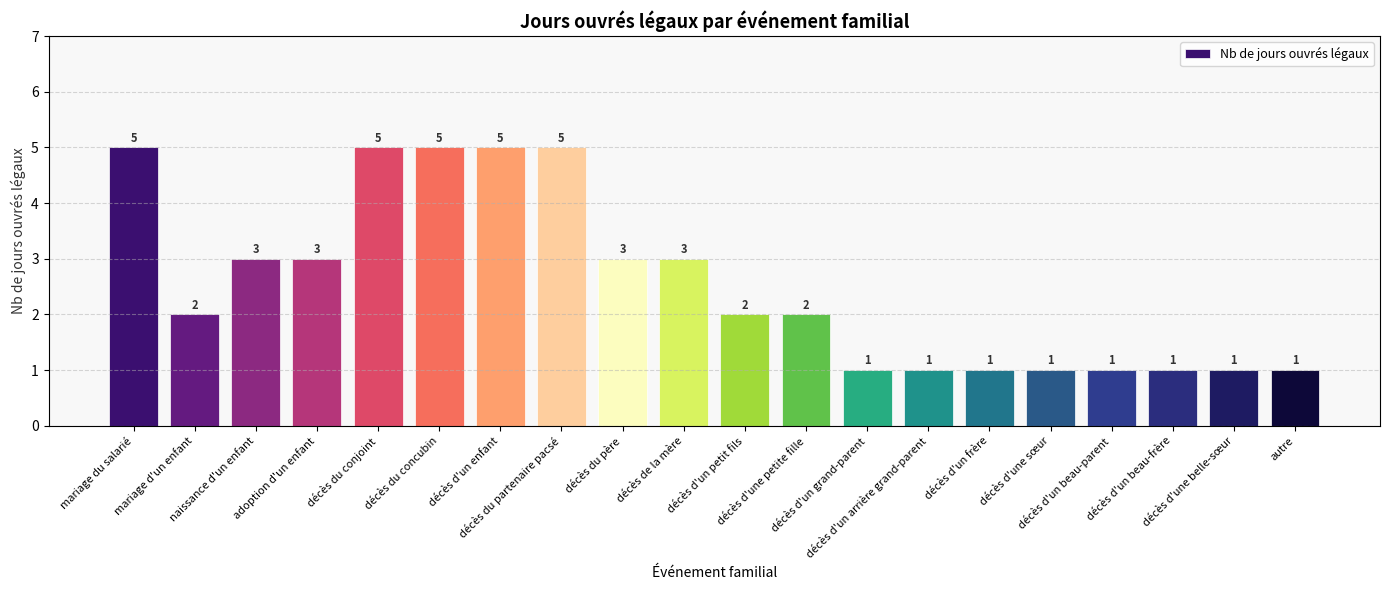

What is the greatest value displayed?

5